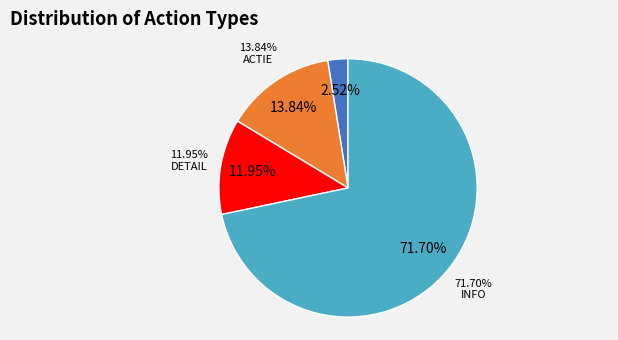

The INFO slice represents 72% of the pie. True or false?

True